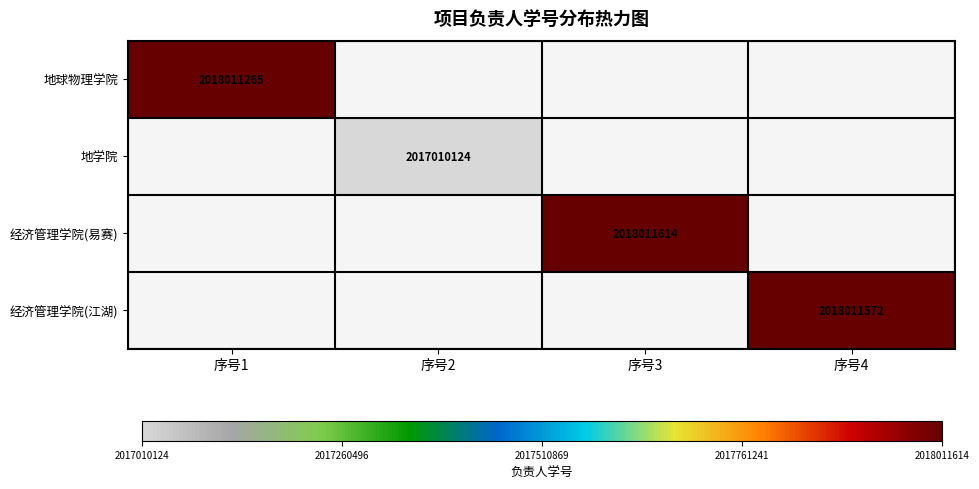

The value of 地学院 at 序号2 is 2017010124. True or false?

True